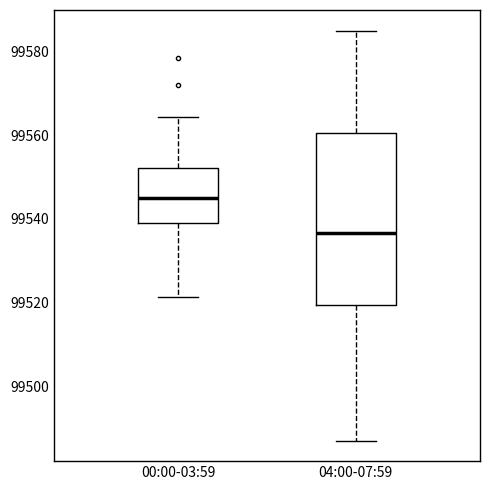

Reading left to right, read every box against the y-axis: the position of its median line, the range the box covers, and the ends of its whiskers. The values are not printed on the chart, so give them approximately, as read against the axis.

00:00-03:59: median 99544, box 99540 to 99552, whiskers 99522 to 99564
04:00-07:59: median 99536, box 99520 to 99560, whiskers 99488 to 99586